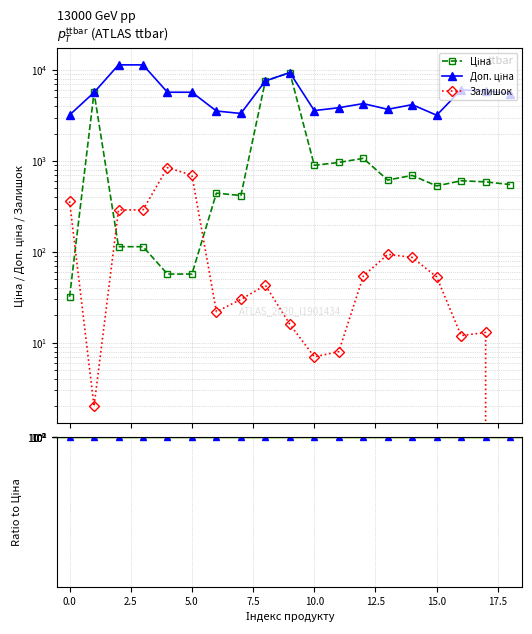

What is the average value of the Залишок series?

153.8